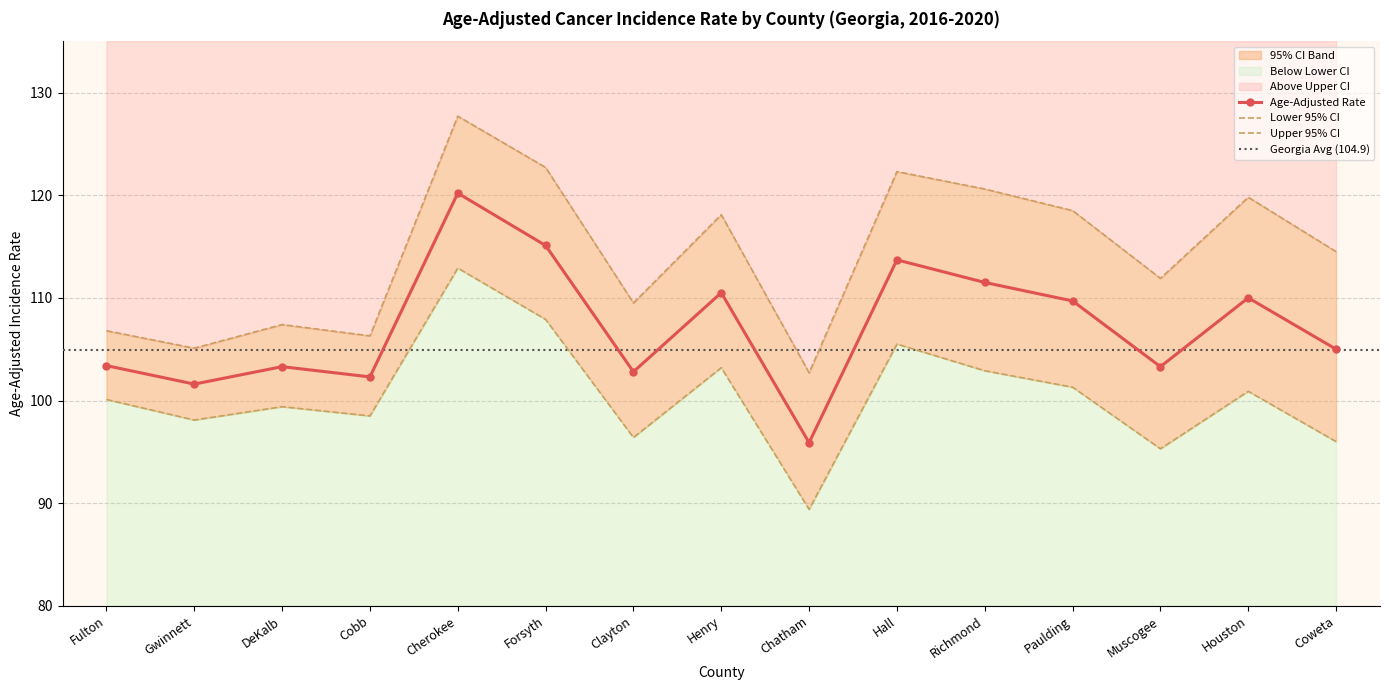

Is it true that Upper 95% CI equals 114.5 at Coweta?

True